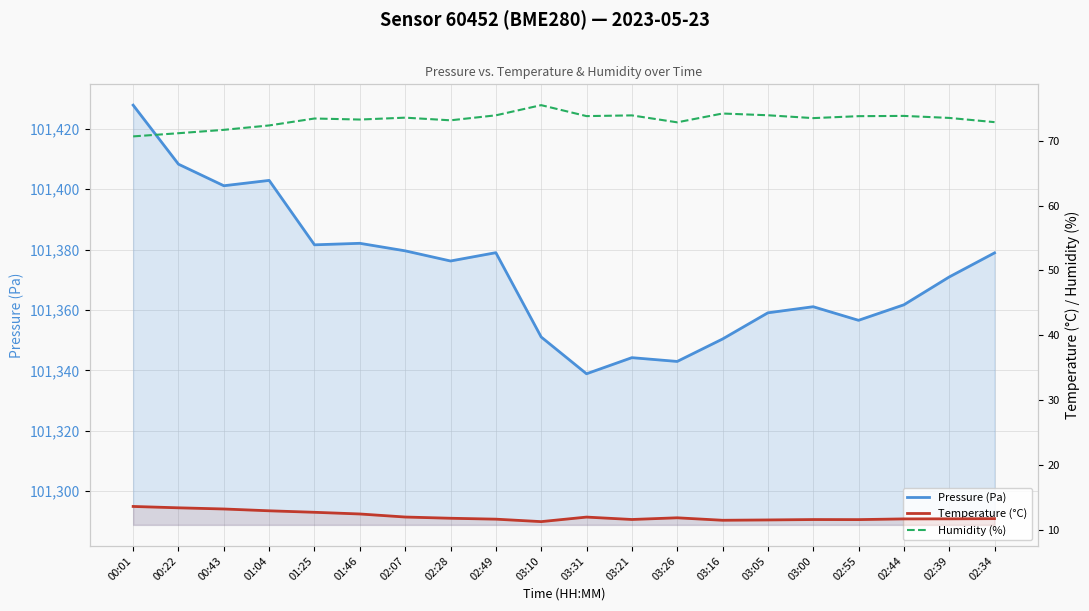

The Temperature (°C) series shows 11.9 at 02:07. True or false?

True